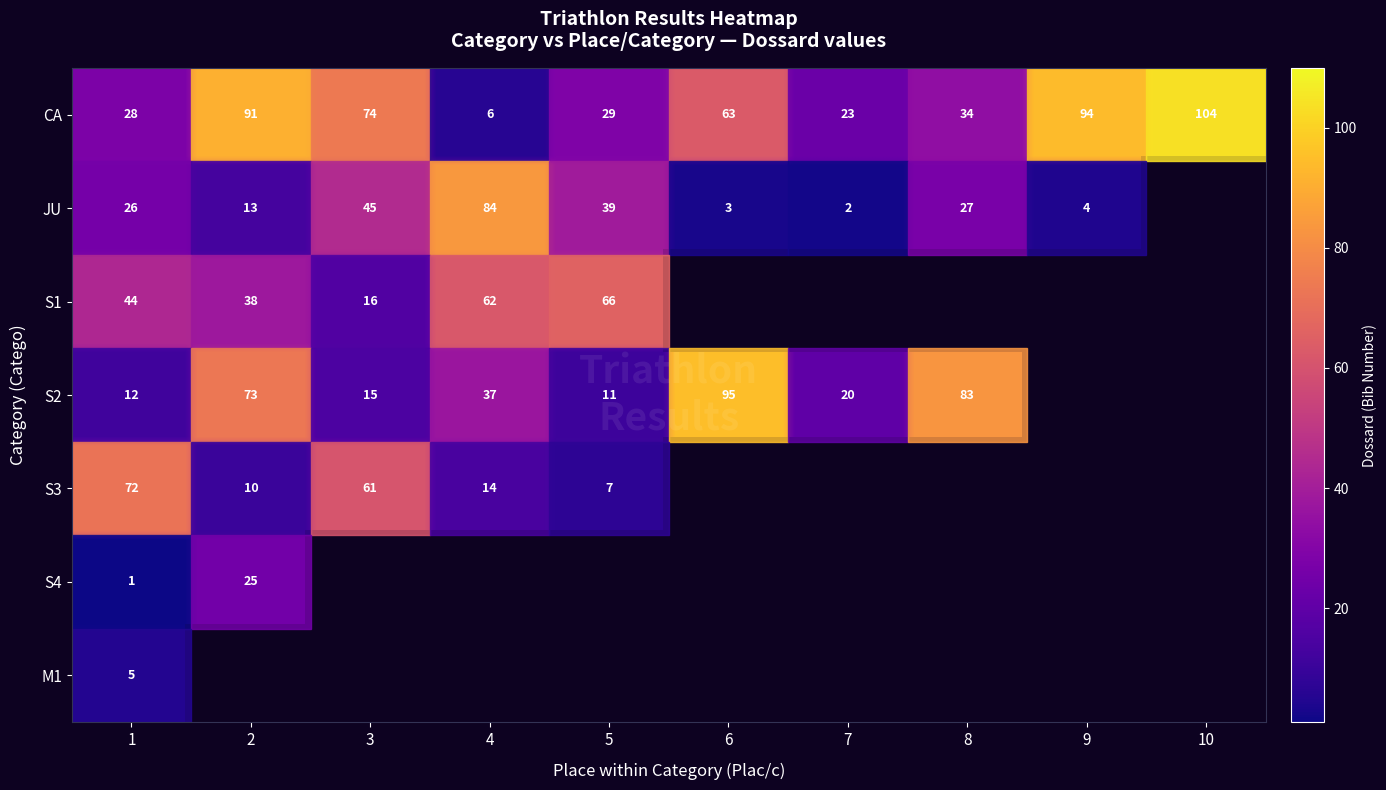

Which series changed the most between 1 and 4?

JU